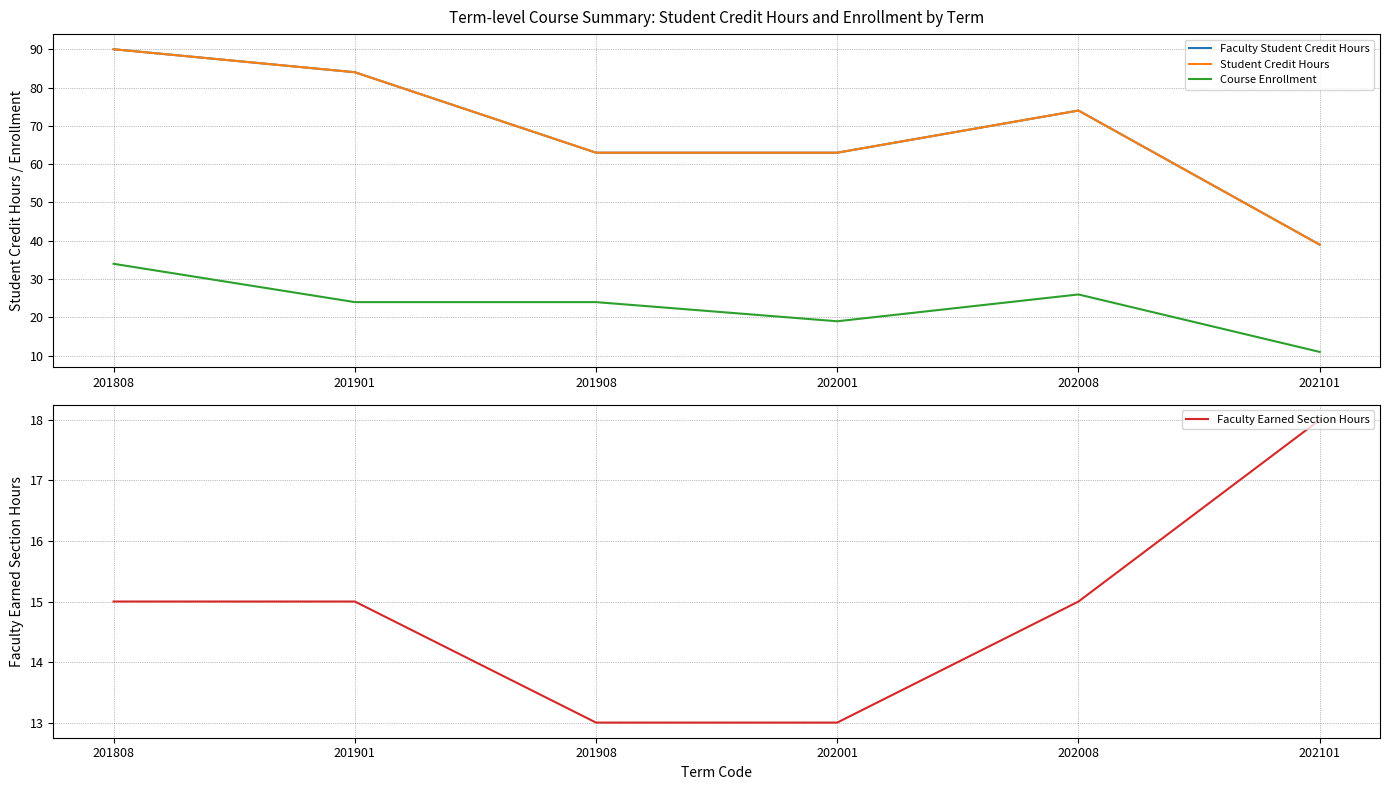

What is the value of the Faculty Earned Section Hours point at the 5th from the left?

15